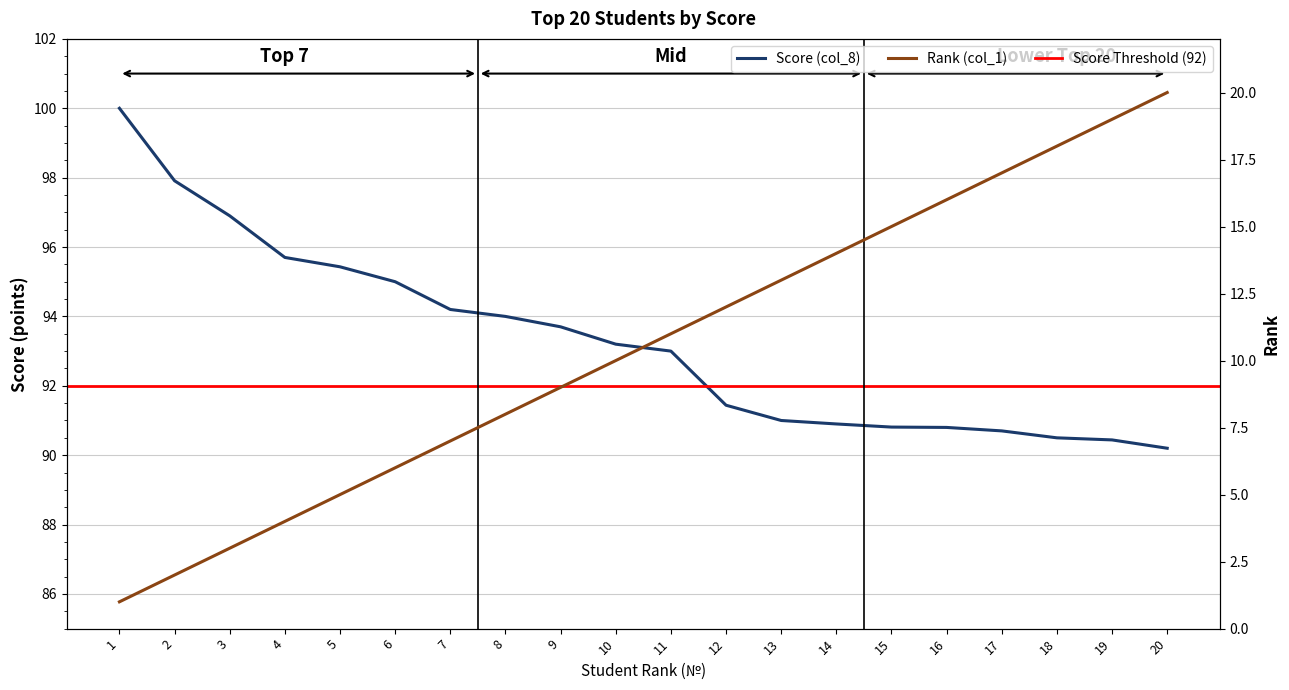

List the labels in order of Score (col_8) value, largest first.

1, 2, 3, 4, 5, 6, 7, 8, 9, 10, 11, 12, 13, 14, 15, 16, 17, 18, 19, 20